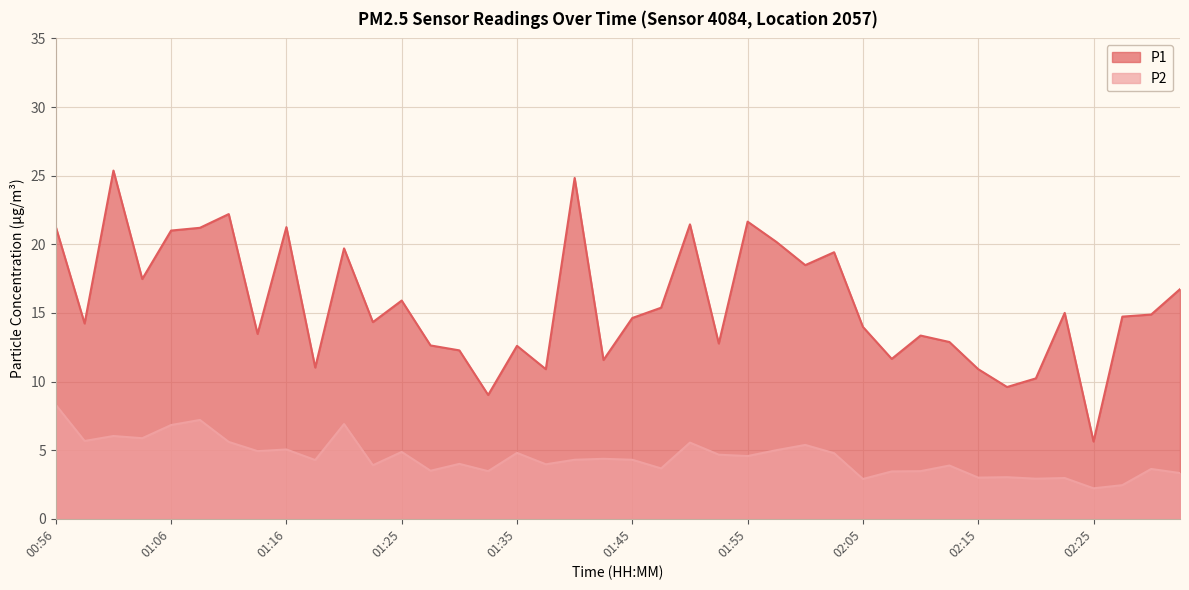

Reading right to left, transcribe all the data shown in this chart.

P1: 16.7	14.9	14.7	5.6	15.0	10.2	9.6	10.9	12.9	13.3	11.7	14.0	19.4	18.5	20.2	21.6	12.8	21.4	15.4	14.6	11.6	24.8	10.9	12.6	9.0	12.3	12.6	15.9	14.3	19.7	11.0	21.2	13.5	22.2	21.2	21.0	17.5	25.4	14.2	21.3
P2: 3.3	3.6	2.5	2.2	3.0	2.9	3.0	3.0	3.9	3.5	3.5	2.9	4.8	5.4	5.0	4.6	4.7	5.5	3.7	4.3	4.4	4.3	4.0	4.8	3.5	4.0	3.5	4.9	3.9	6.9	4.3	5.0	4.9	5.6	7.2	6.8	5.9	6.0	5.7	8.3